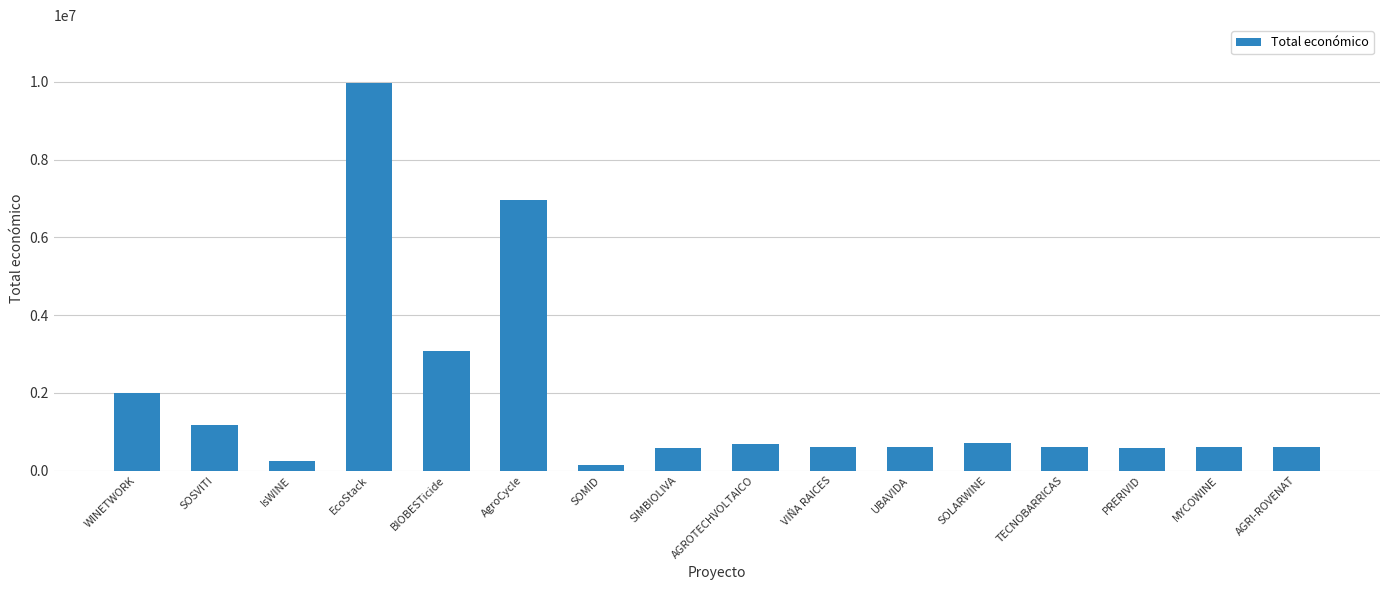

Which label corresponds to the largest value in the chart?

EcoStack